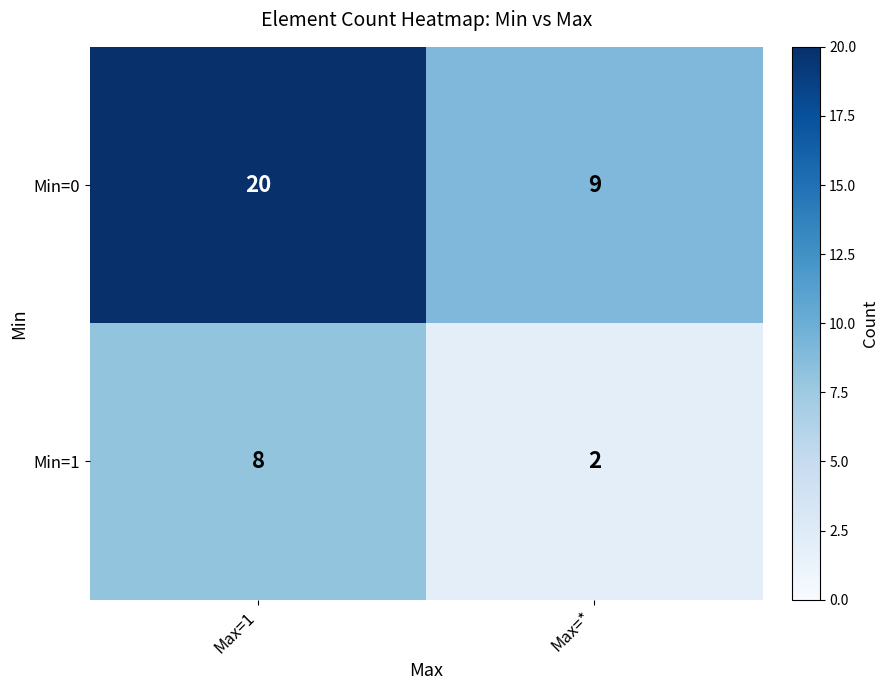

How many series are shown in this chart?

2